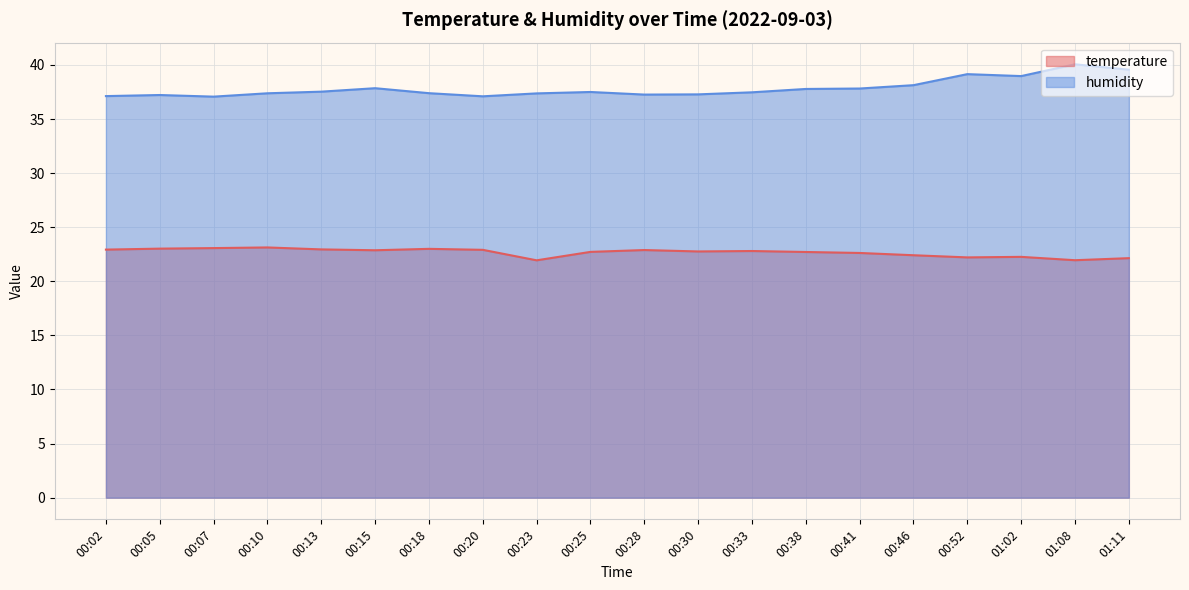

True or false: temperature has a value of 12.9 at 01:02.

False